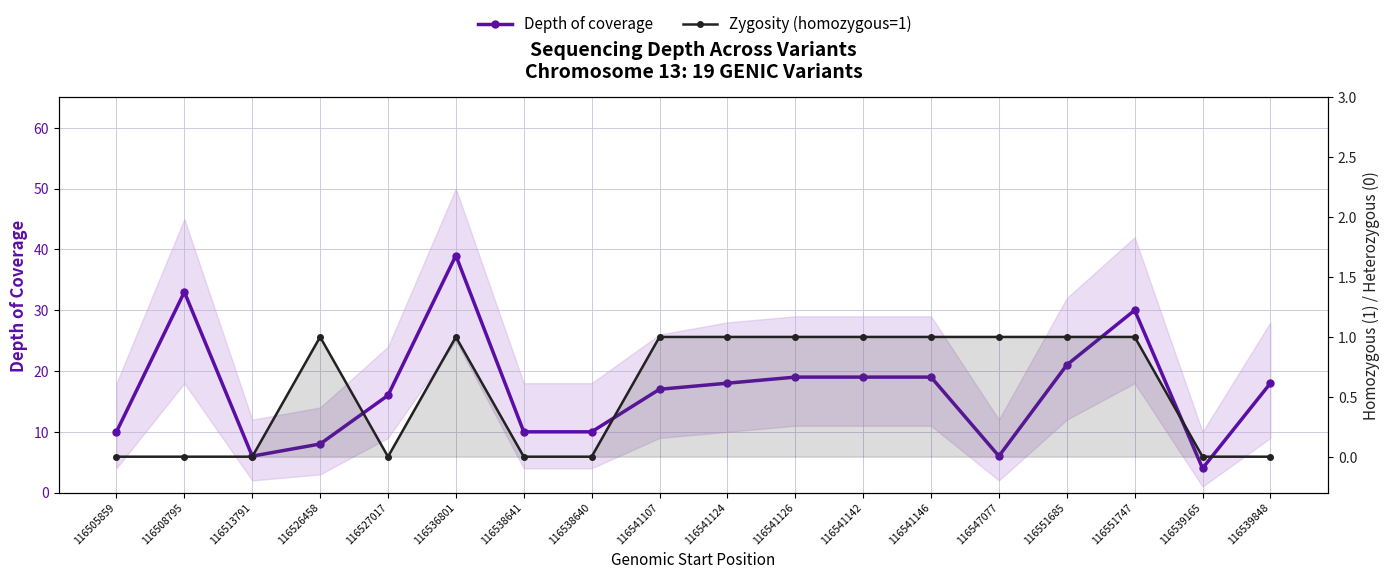

What is the lowest value of the depth series?

4